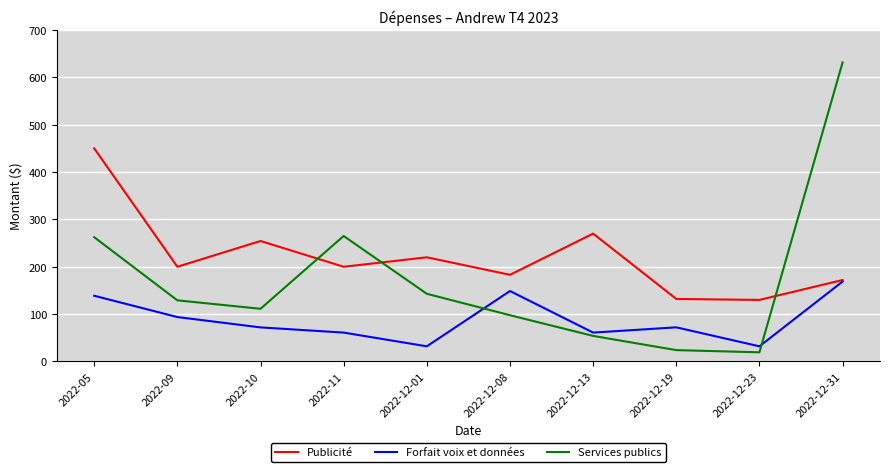

List the series in order of their overall mean, highest first.

Publicité, Services publics, Forfait voix et données